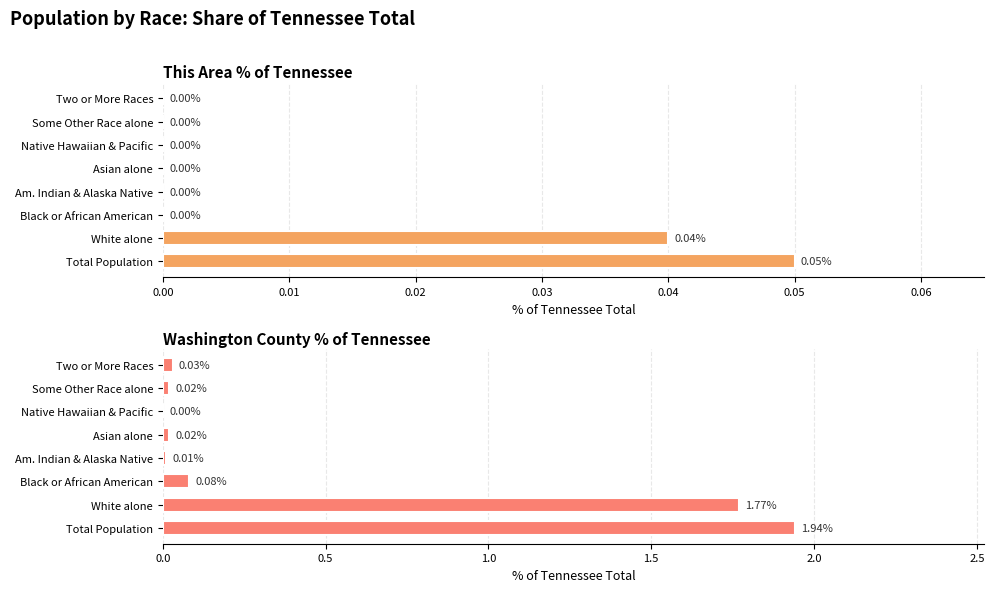

Count the number of data series in this chart.

2